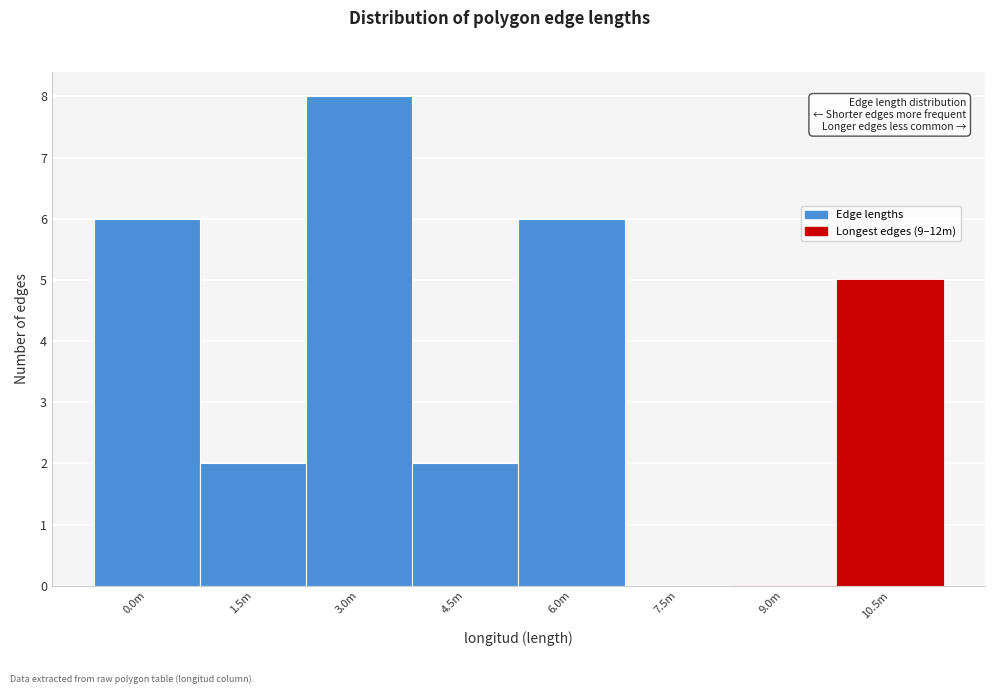

Reading left to right, list all the values displayed in this chart.

0.0m=6	1.5m=2	3.0m=8	4.5m=2	6.0m=6	7.5m=0	9.0m=0	10.5m=5